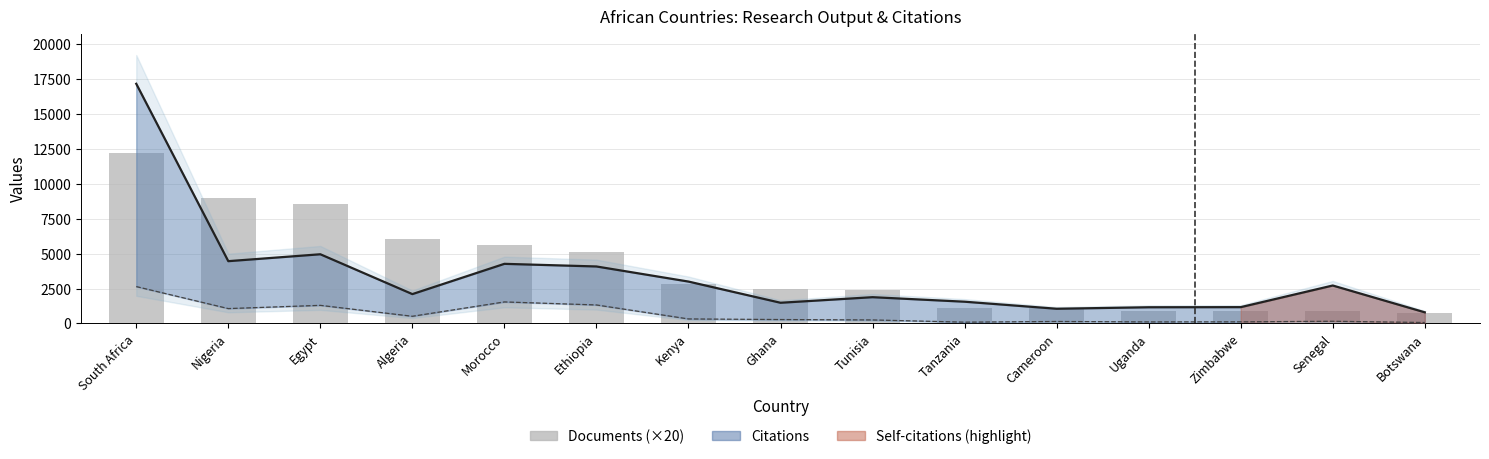

Rank the categories by value from highest to lowest.

South Africa, Nigeria, Egypt, Algeria, Morocco, Ethiopia, Kenya, Ghana, Tunisia, Tanzania, Cameroon, Uganda, Zimbabwe, Senegal, Botswana